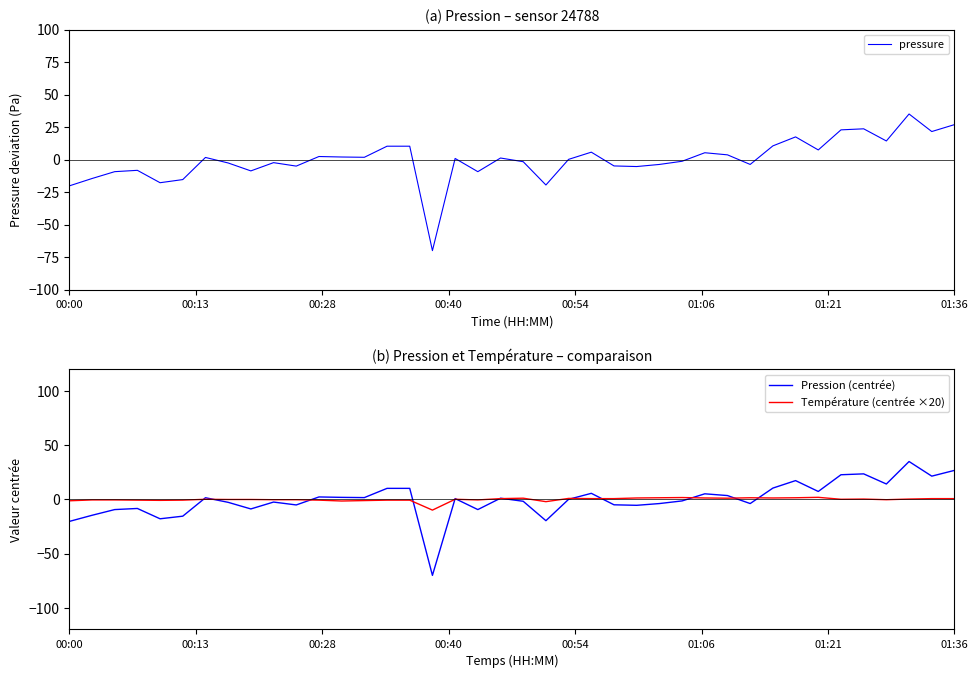

Is the value of pressure at 19 greater than the value of Pression (centrée) at 36?

No